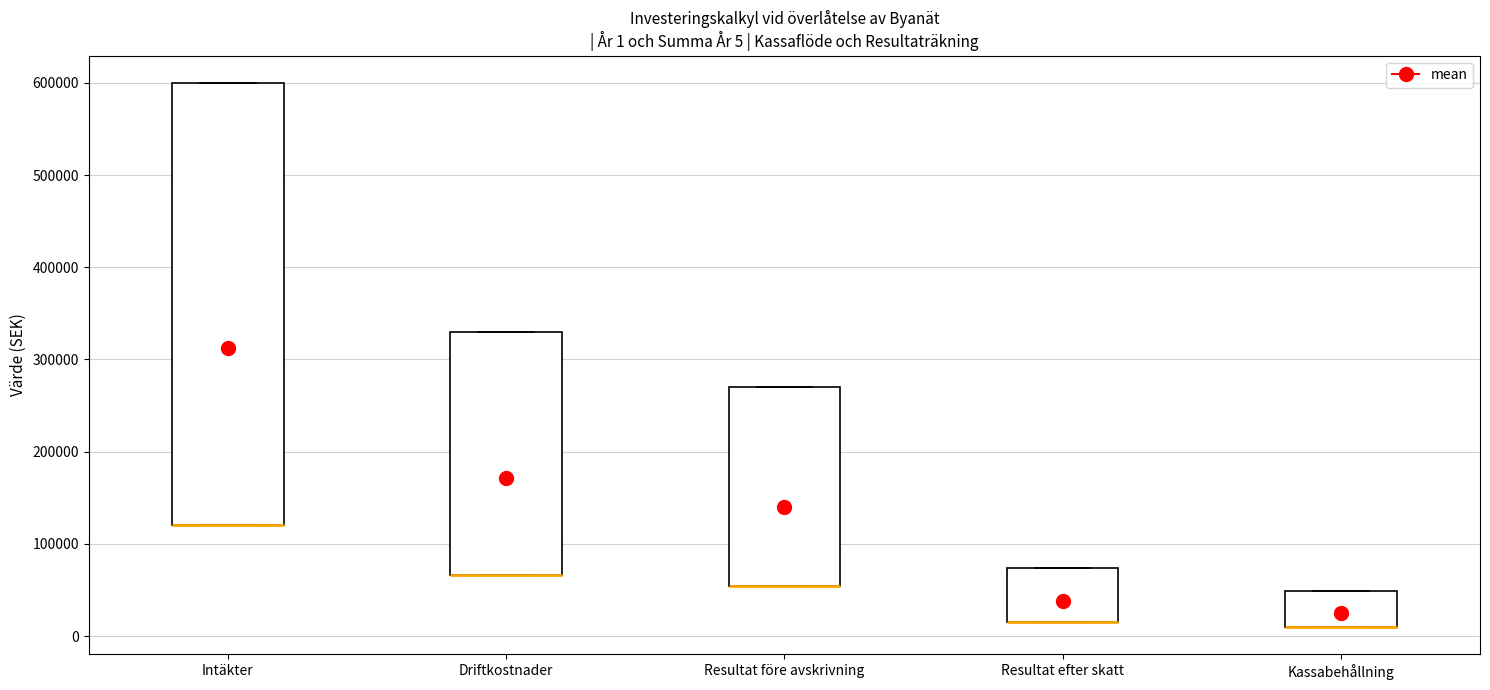

Comparing the boxes themselves (not the whiskers), which one is the tallest?

Intäkter